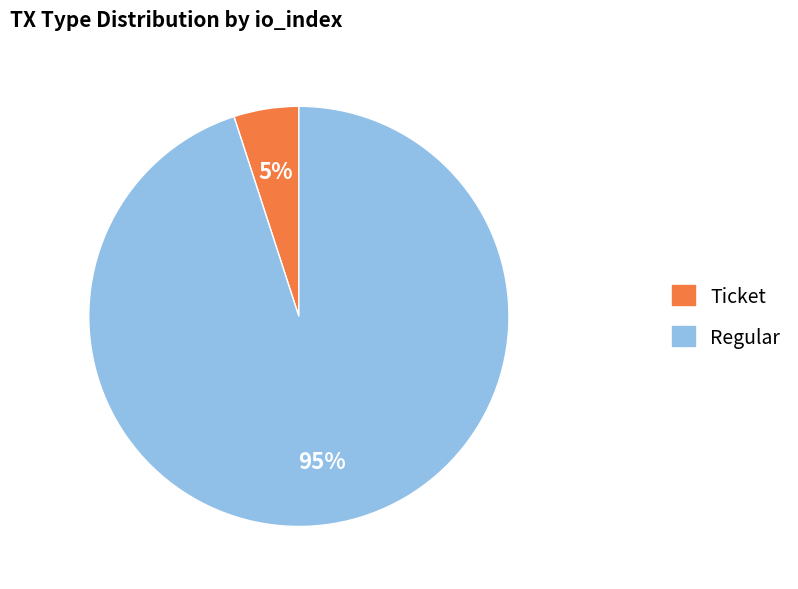

To the nearest percent, what is the difference between the largest and smallest slice percentages?

90%